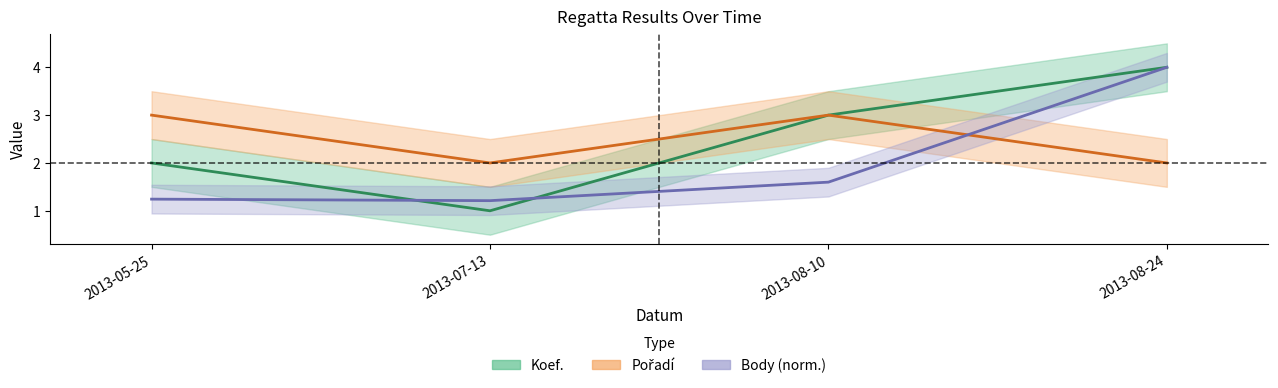

What position from the left is 2013-08-10?

3